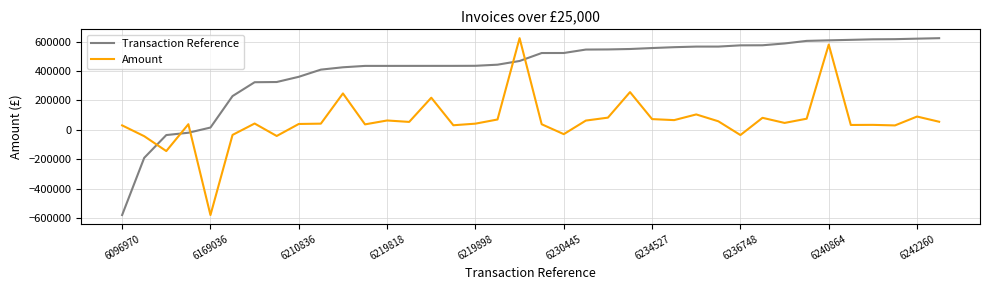

What is the sum of all Transaction Reference values?

15795481.9